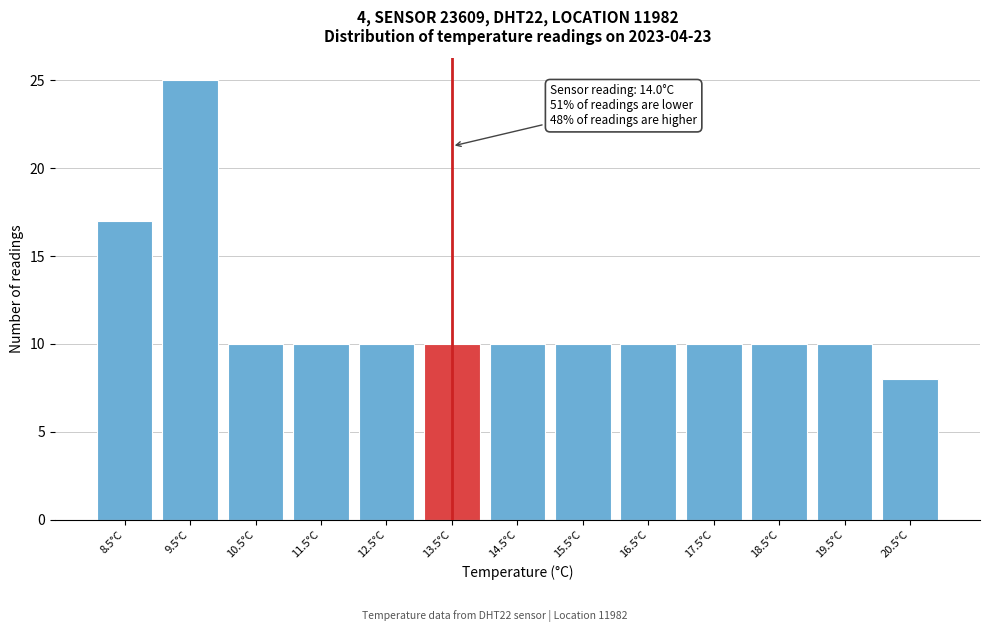

Reading left to right, extract all data points from this chart.

8.5°C=17	9.5°C=25	10.5°C=10	11.5°C=10	12.5°C=10	13.5°C=10	14.5°C=10	15.5°C=10	16.5°C=10	17.5°C=10	18.5°C=10	19.5°C=10	20.5°C=8